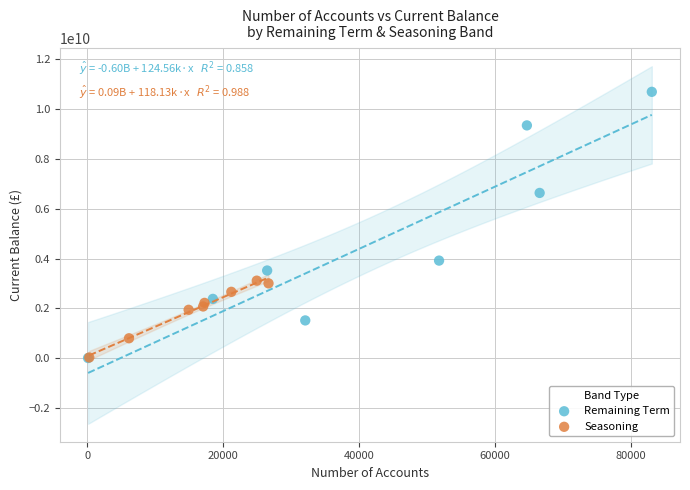

What are all the series names shown in the legend?

Remaining Term, Seasoning